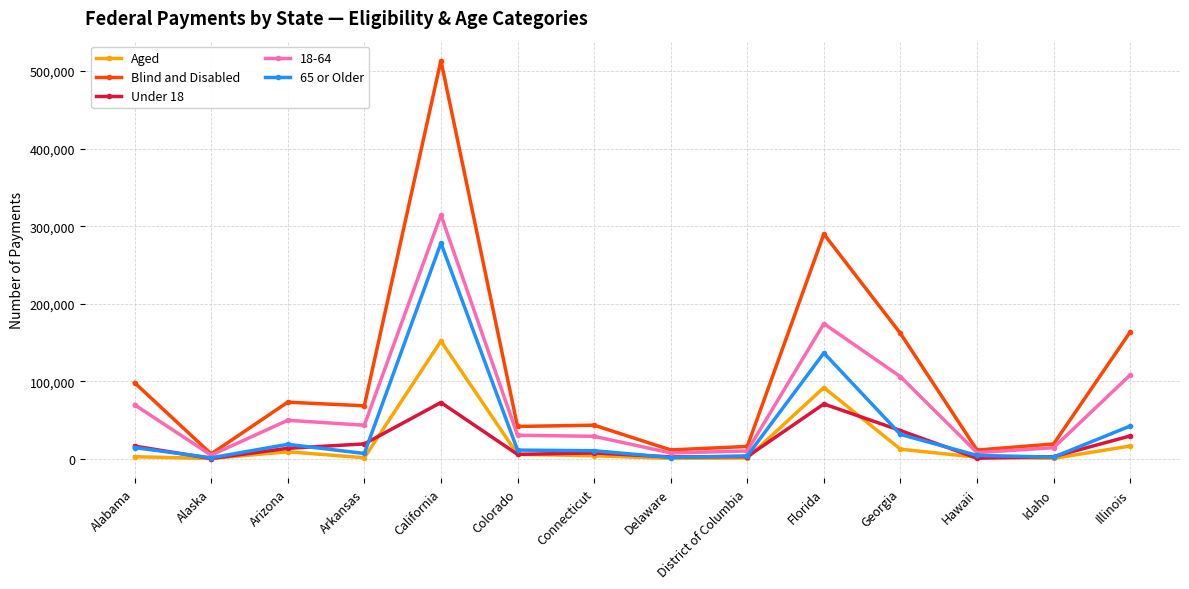

The Blind and Disabled series shows 92111 at Arkansas. True or false?

False